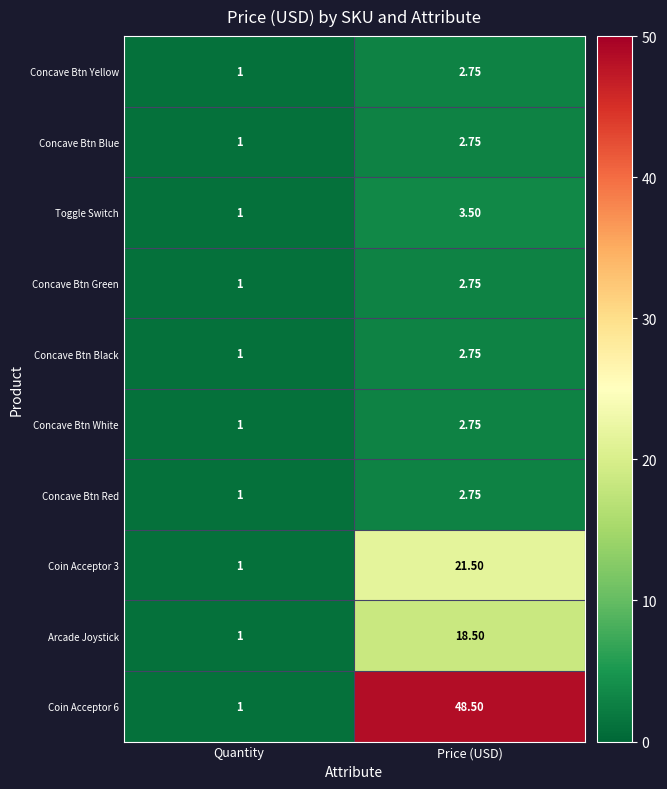

At which category is the sum across all series the highest?

Price (USD)